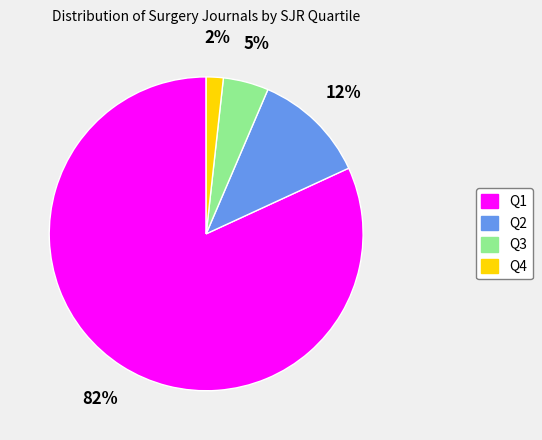

Rank the categories by value from highest to lowest.

Q1, Q2, Q3, Q4